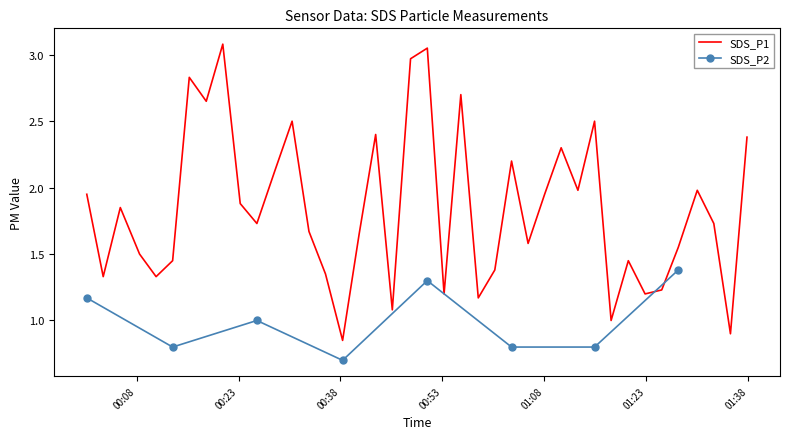

Reading left to right, list all the values displayed in this chart.

2023/03/17 00:00:40=1.9	2023/03/17 00:03:05=1.3	2023/03/17 00:05:36=1.9	2023/03/17 00:08:26=1.5	2023/03/17 00:10:52=1.3	2023/03/17 00:13:18=1.4	2023/03/17 00:15:45=2.8	2023/03/17 00:18:15=2.6	2023/03/17 00:20:41=3.1	2023/03/17 00:23:15=1.9	2023/03/17 00:25:42=1.7	2023/03/17 00:28:22=2.1	2023/03/17 00:30:53=2.5	2023/03/17 00:33:22=1.7	2023/03/17 00:35:48=1.4	2023/03/17 00:38:19=0.8	2023/03/17 00:40:45=1.6	2023/03/17 00:43:11=2.4	2023/03/17 00:45:38=1.1	2023/03/17 00:48:19=3.0	2023/03/17 00:50:47=3.0	2023/03/17 00:53:15=1.2	2023/03/17 00:55:43=2.7	2023/03/17 00:58:17=1.2	2023/03/17 01:00:43=1.4	2023/03/17 01:03:11=2.2	2023/03/17 01:05:37=1.6	2023/03/17 01:08:03=1.9	2023/03/17 01:10:29=2.3	2023/03/17 01:12:57=2.0	2023/03/17 01:15:24=2.5	2023/03/17 01:17:50=1.0	2023/03/17 01:20:22=1.4	2023/03/17 01:22:50=1.2	2023/03/17 01:25:17=1.2	2023/03/17 01:27:43=1.6	2023/03/17 01:30:31=2.0	2023/03/17 01:32:57=1.7	2023/03/17 01:35:24=0.9	2023/03/17 01:37:50=2.4